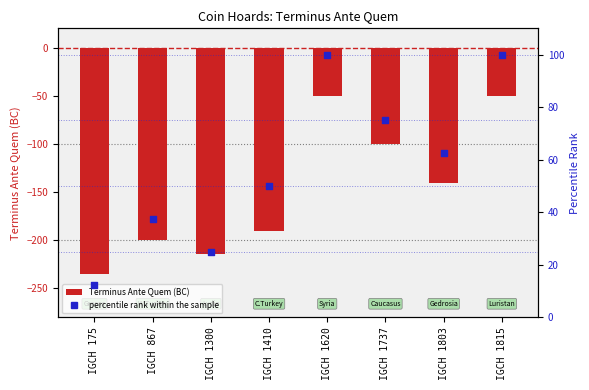

Which series reaches the minimum Y coordinate?

Terminus Ante Quem (BC)